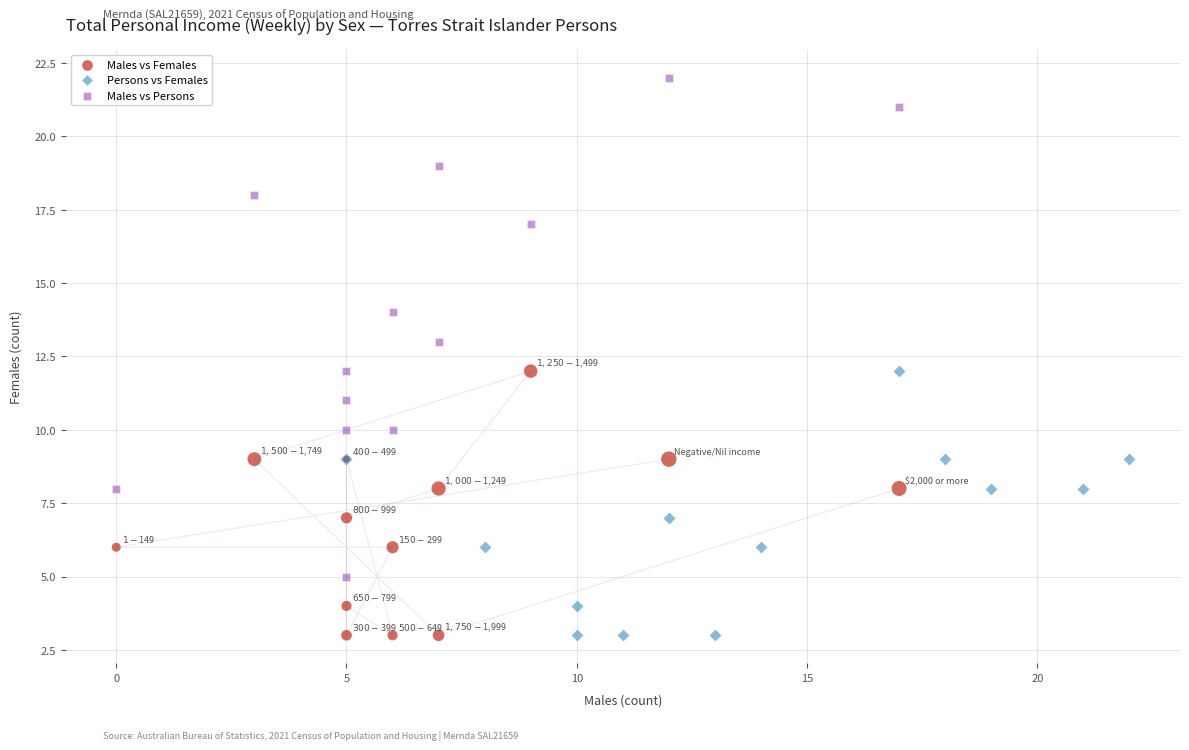

Which series contains the highest Y value?

Males vs Persons